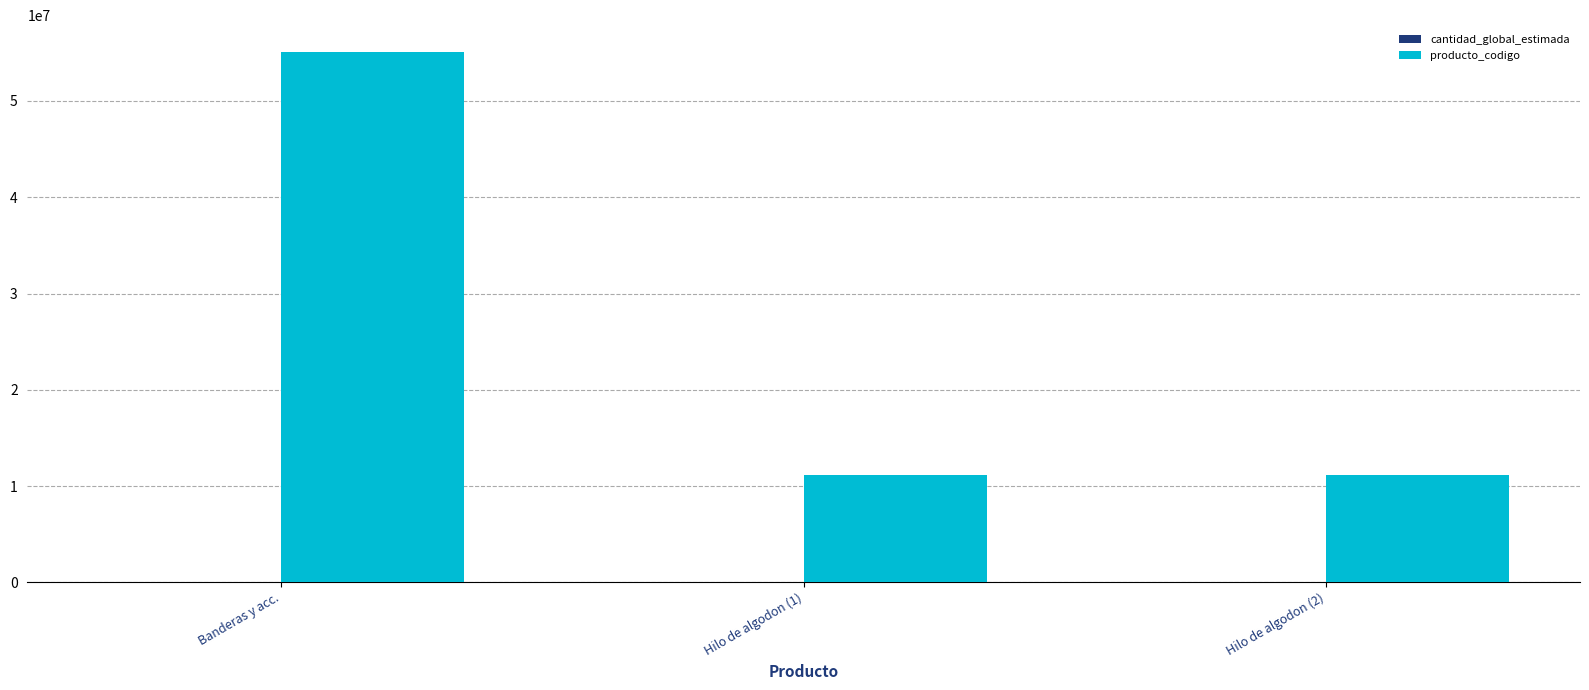

At which category is the sum across all series the highest?

Banderas y acc.